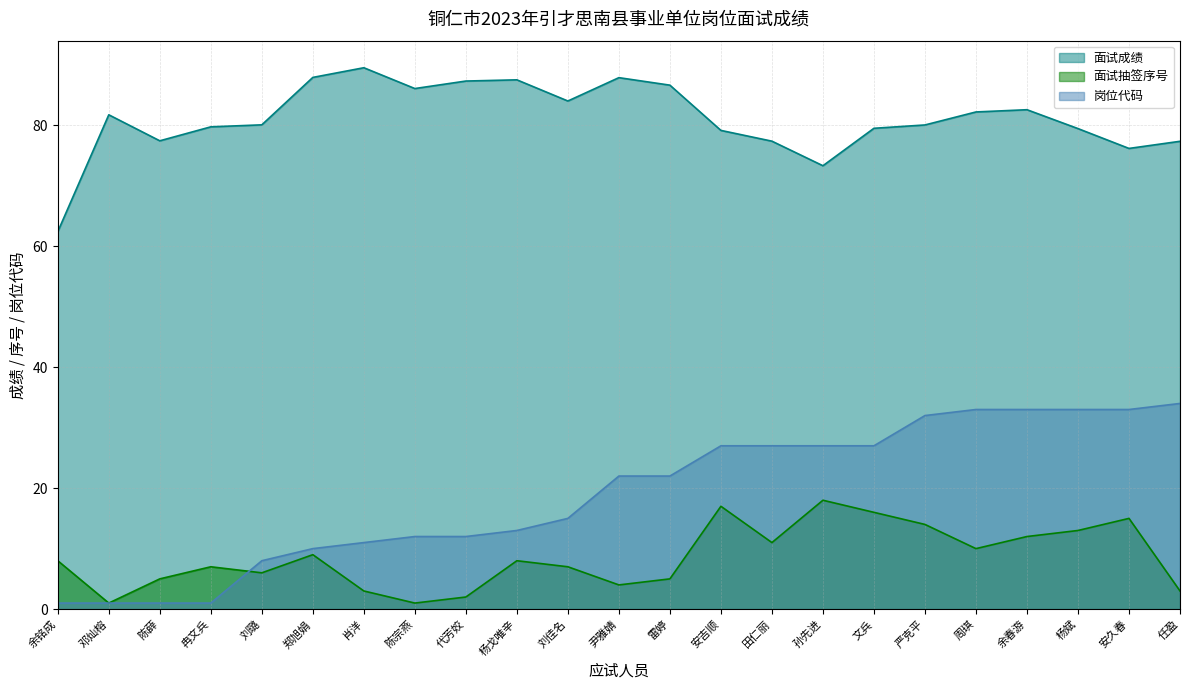

Rank the series by their maximum value, from lowest to highest.

面试抽签序号, 岗位代码, 面试成绩